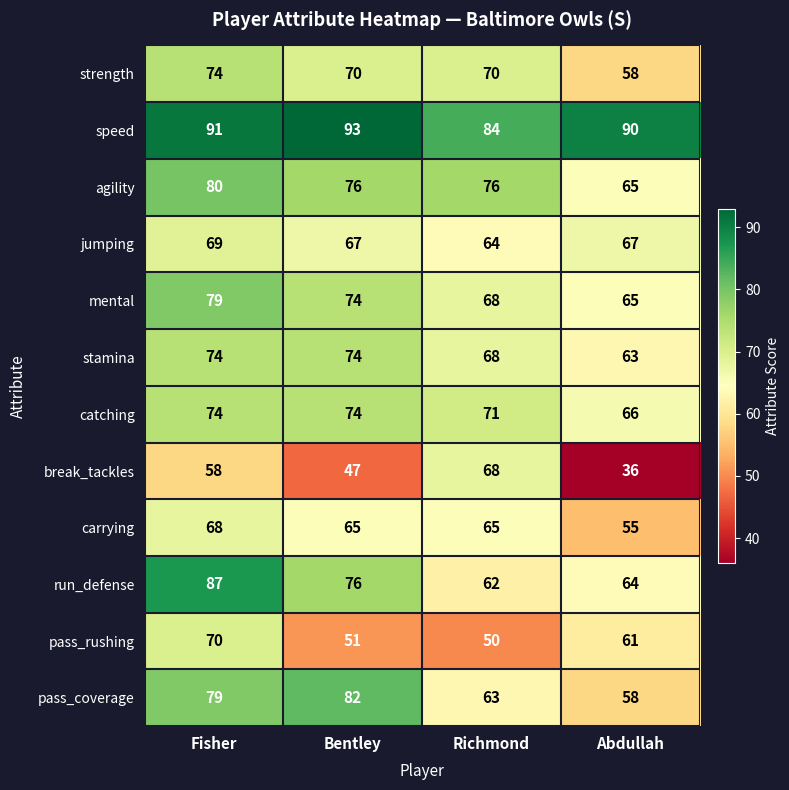

True or false: mental has a value of 79 at Fisher.

True